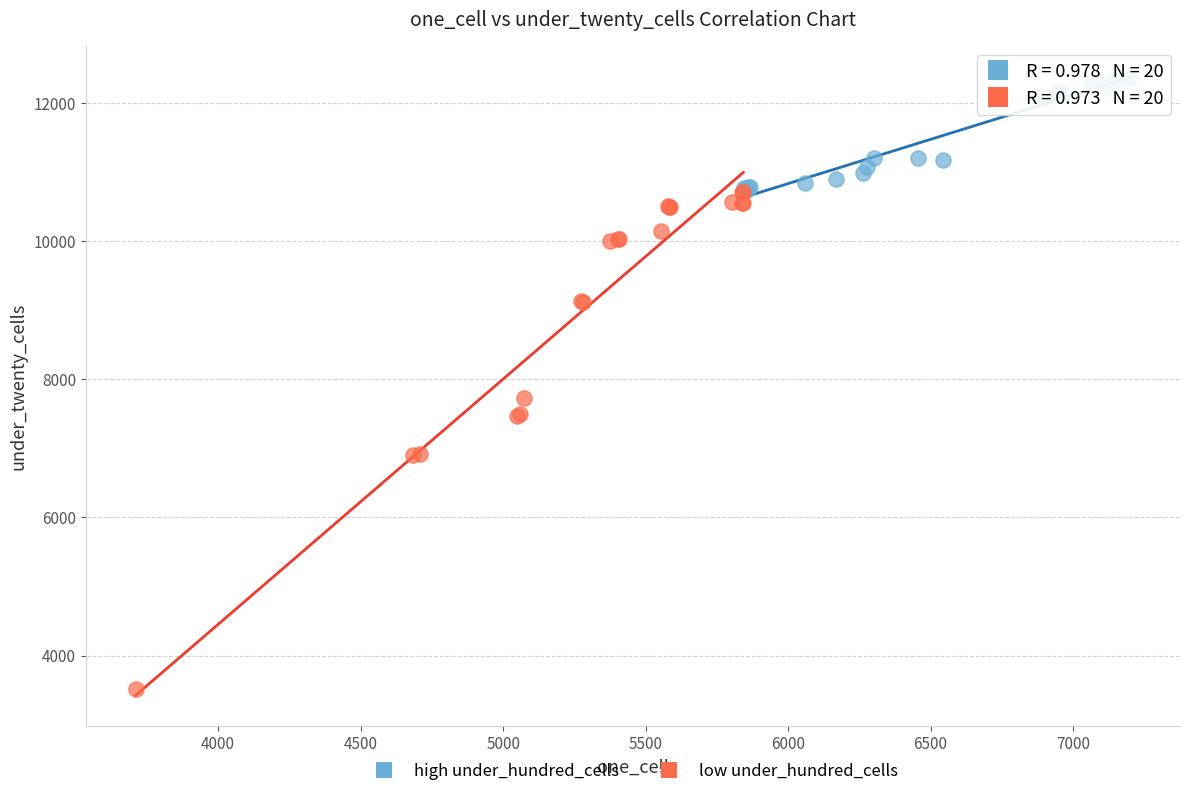

Which series contains the highest Y value?

high under_hundred_cells